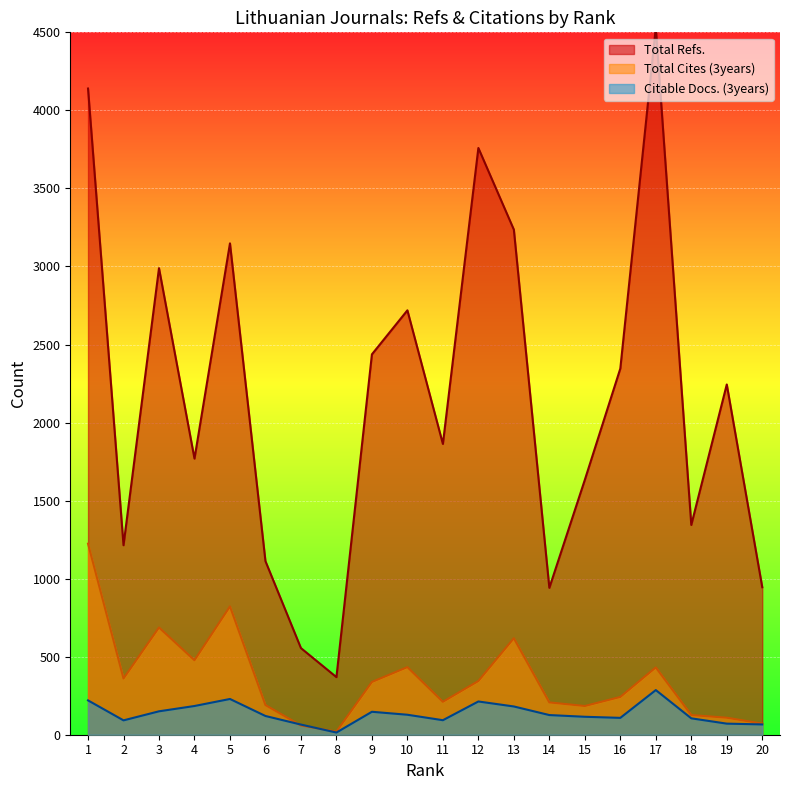

True or false: Total Refs. has more than 1 points higher than both neighbors.

True